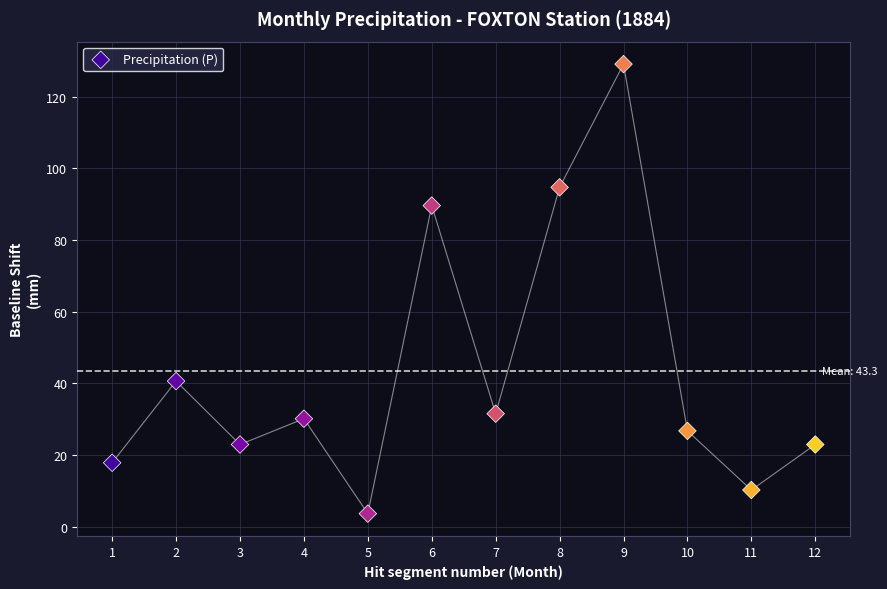

What Y value in the scatter plot is closest to 66?

89.6